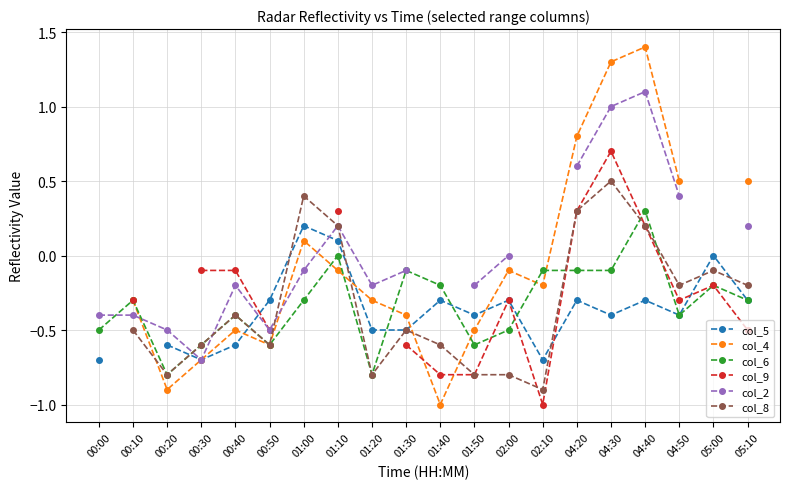

True or false: col_6 has a value of -0.1 at 04:30.

True